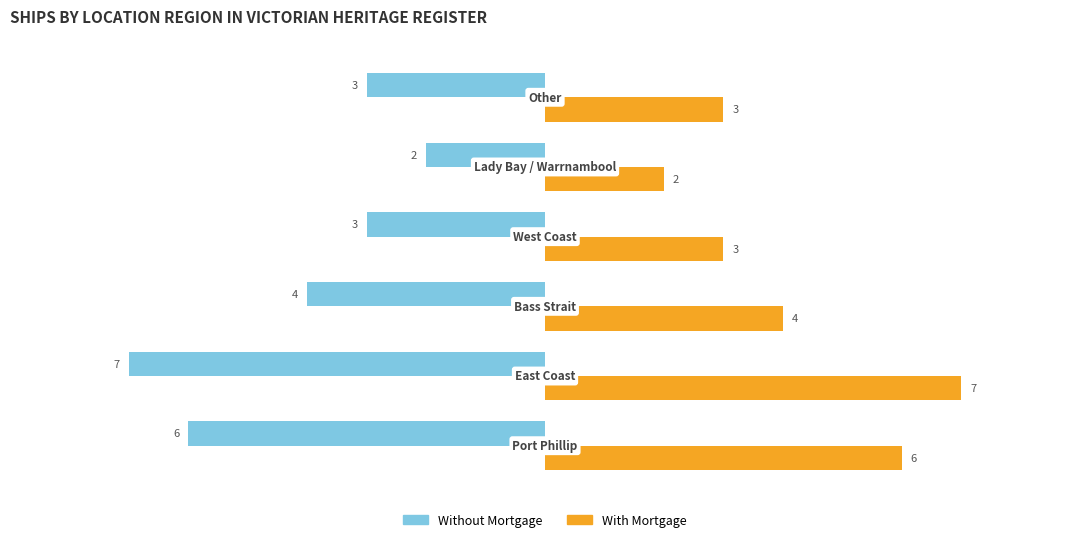

How many categories are shown in the chart?

6